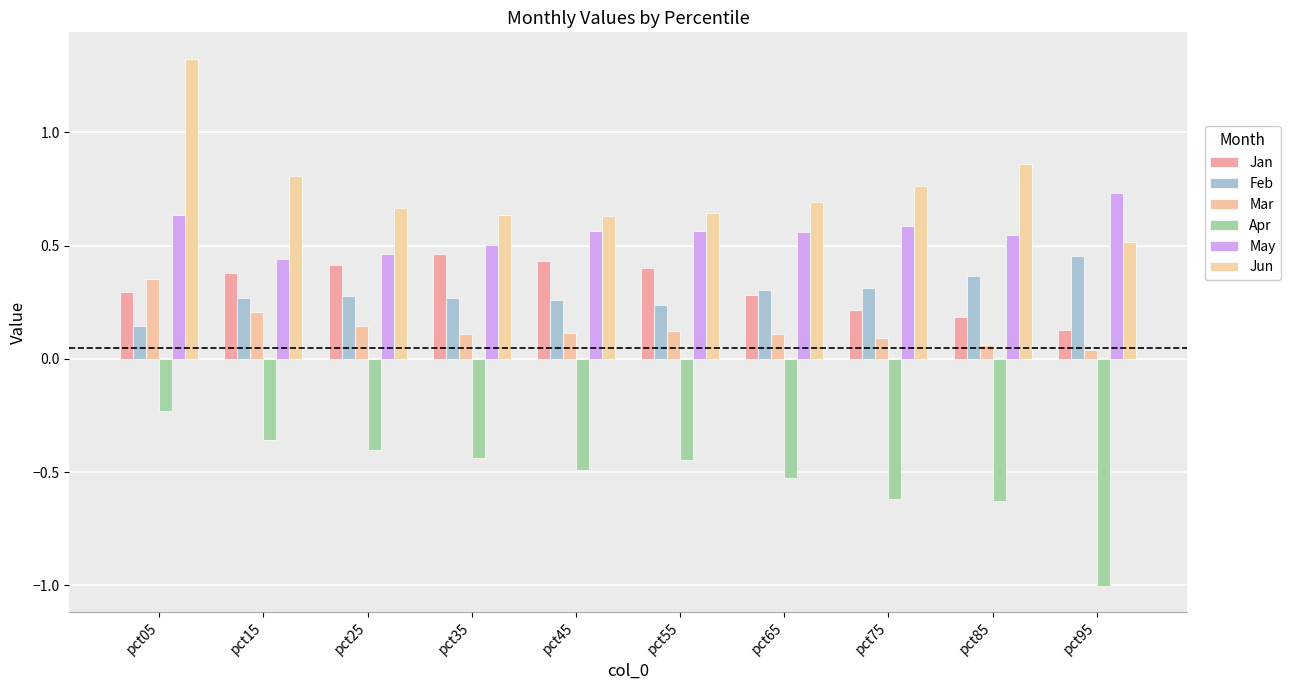

Reading left to right, what are all the values shown in this chart?

Jan: pct05=0.3	pct15=0.4	pct25=0.4	pct35=0.5	pct45=0.4	pct55=0.4	pct65=0.3	pct75=0.2	pct85=0.2	pct95=0.1
Feb: pct05=0.1	pct15=0.3	pct25=0.3	pct35=0.3	pct45=0.3	pct55=0.2	pct65=0.3	pct75=0.3	pct85=0.4	pct95=0.5
Mar: pct05=0.4	pct15=0.2	pct25=0.1	pct35=0.1	pct45=0.1	pct55=0.1	pct65=0.1	pct75=0.1	pct85=0.1	pct95=0.0
Apr: pct05=-0.2	pct15=-0.4	pct25=-0.4	pct35=-0.4	pct45=-0.5	pct55=-0.4	pct65=-0.5	pct75=-0.6	pct85=-0.6	pct95=-1.0
May: pct05=0.6	pct15=0.4	pct25=0.5	pct35=0.5	pct45=0.6	pct55=0.6	pct65=0.6	pct75=0.6	pct85=0.5	pct95=0.7
Jun: pct05=1.3	pct15=0.8	pct25=0.7	pct35=0.6	pct45=0.6	pct55=0.6	pct65=0.7	pct75=0.8	pct85=0.9	pct95=0.5